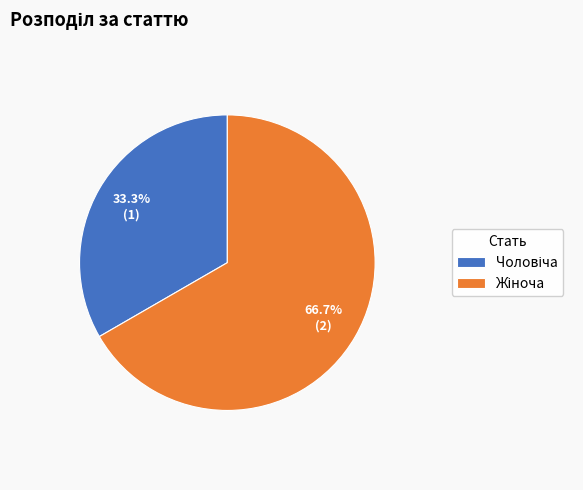

Is there any slice that represents more than half of the pie?

Yes